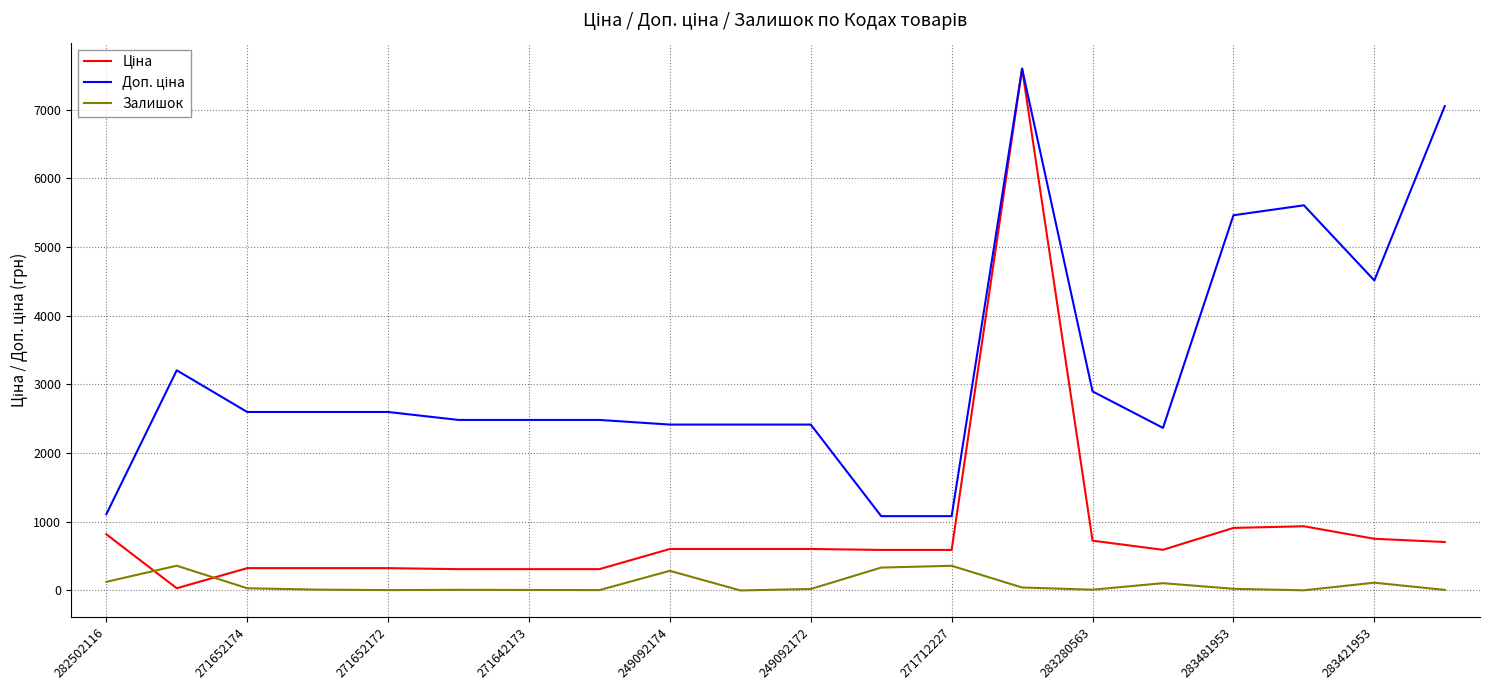

What is the highest value of the Залишок series?

360.0